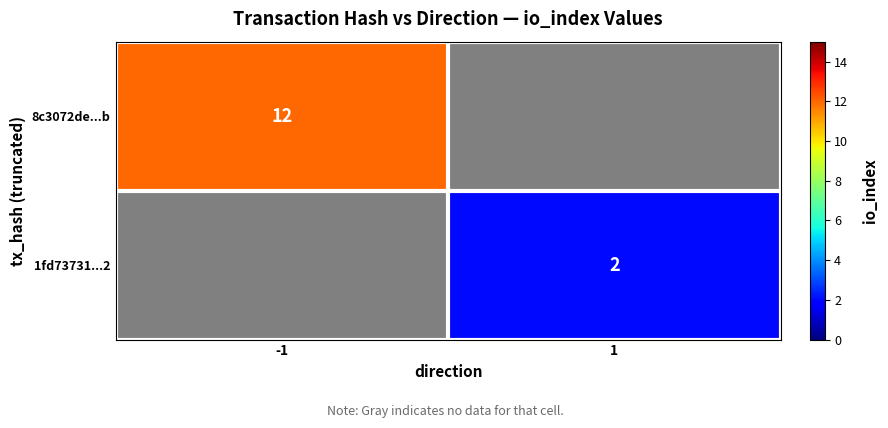

Between 1 and -1, which is larger?

-1